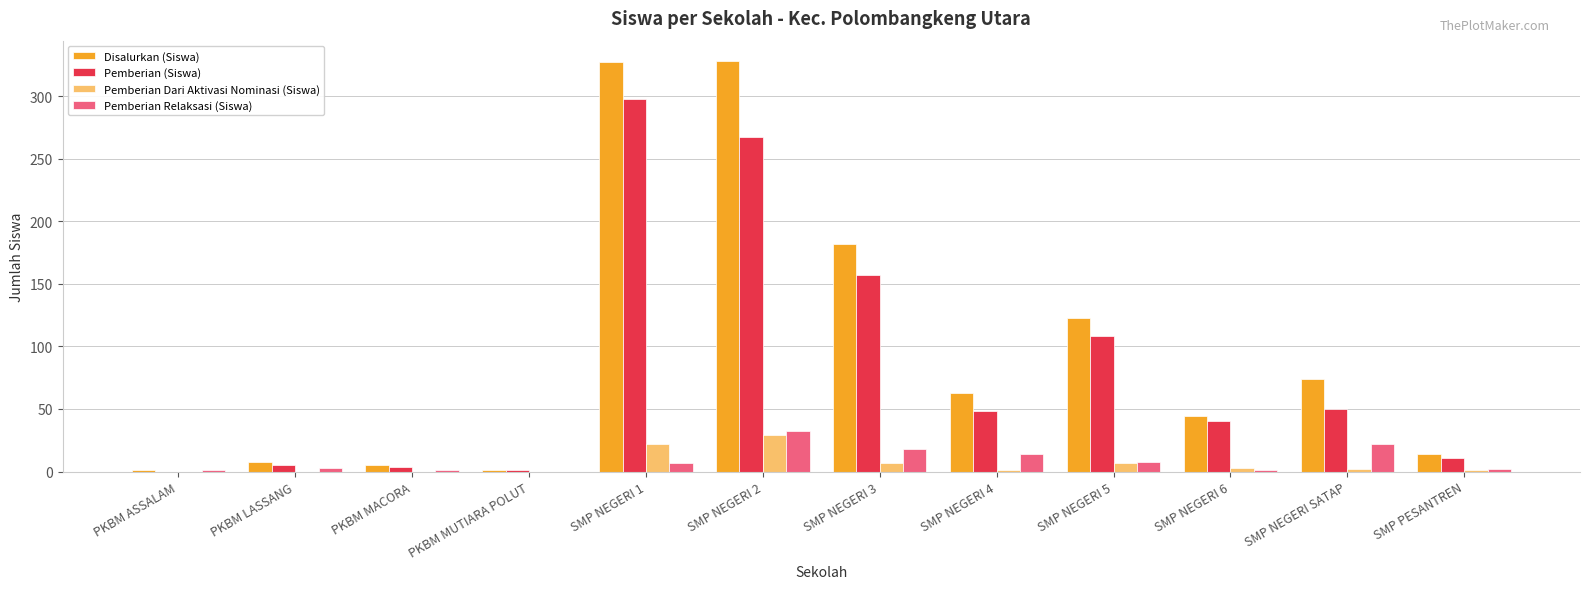

Which series has the largest total across all categories?

Disalurkan (Siswa)